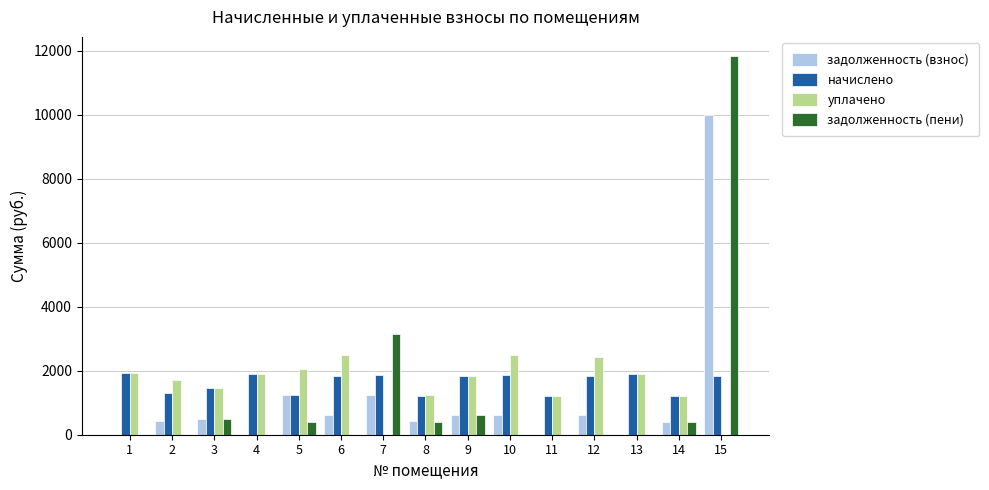

The value of начислено at 14 is 475.4. True or false?

False